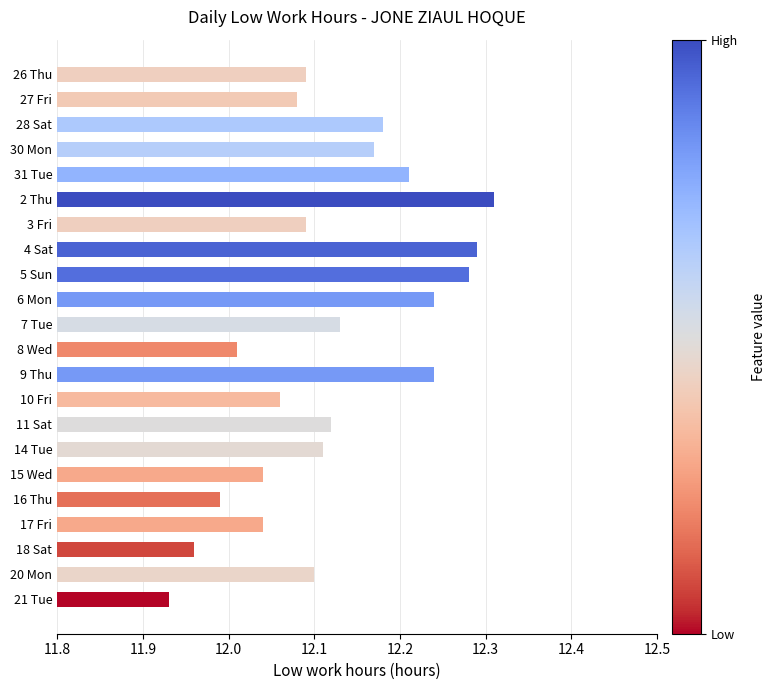

What position from the bottom is 14 Tue?

7